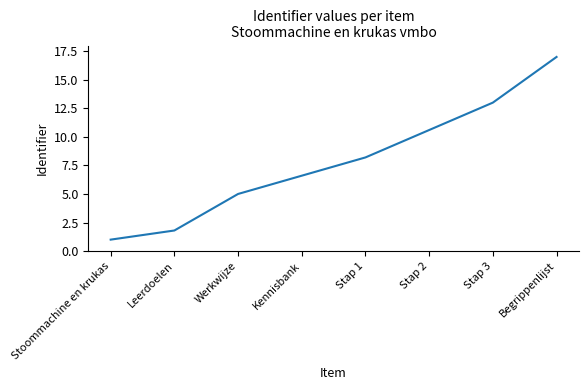

What is the greatest value displayed?

17.0